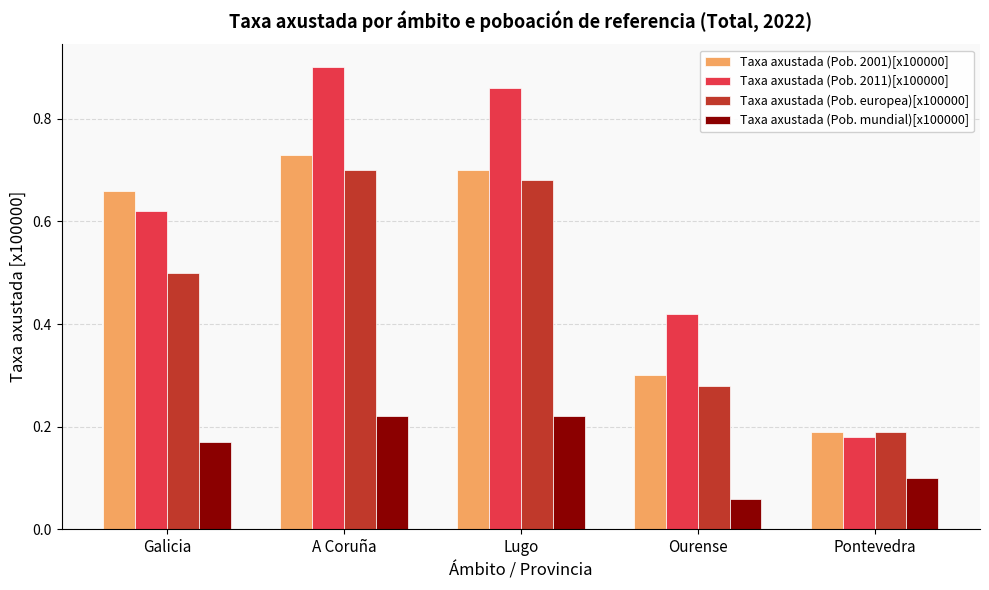

At which category is the sum across all series the highest?

A Coruña